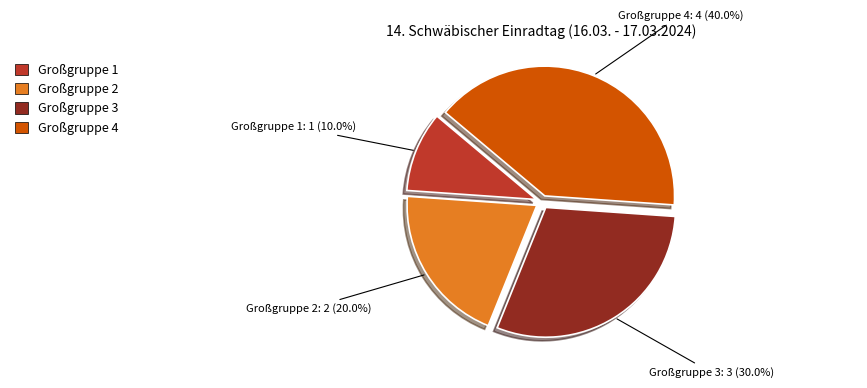

Between Großgruppe 4 and Großgruppe 3, which is larger?

Großgruppe 4